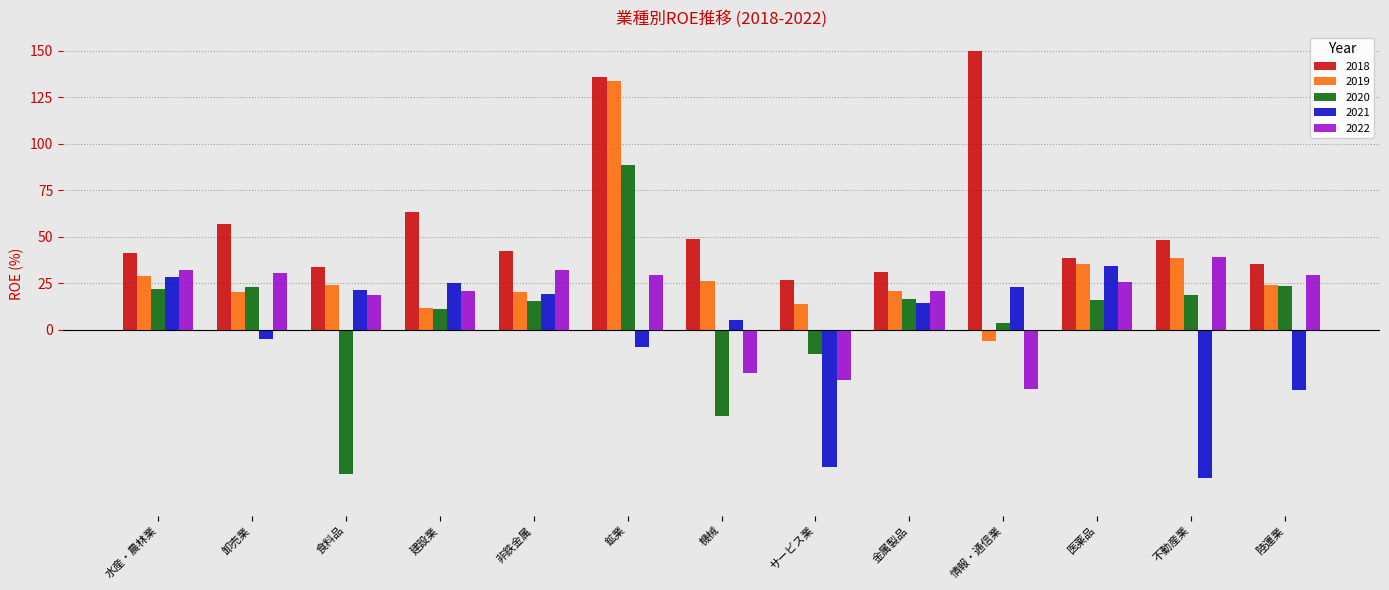

What is the difference between the maximum and minimum values in the 2019 series?

140.3